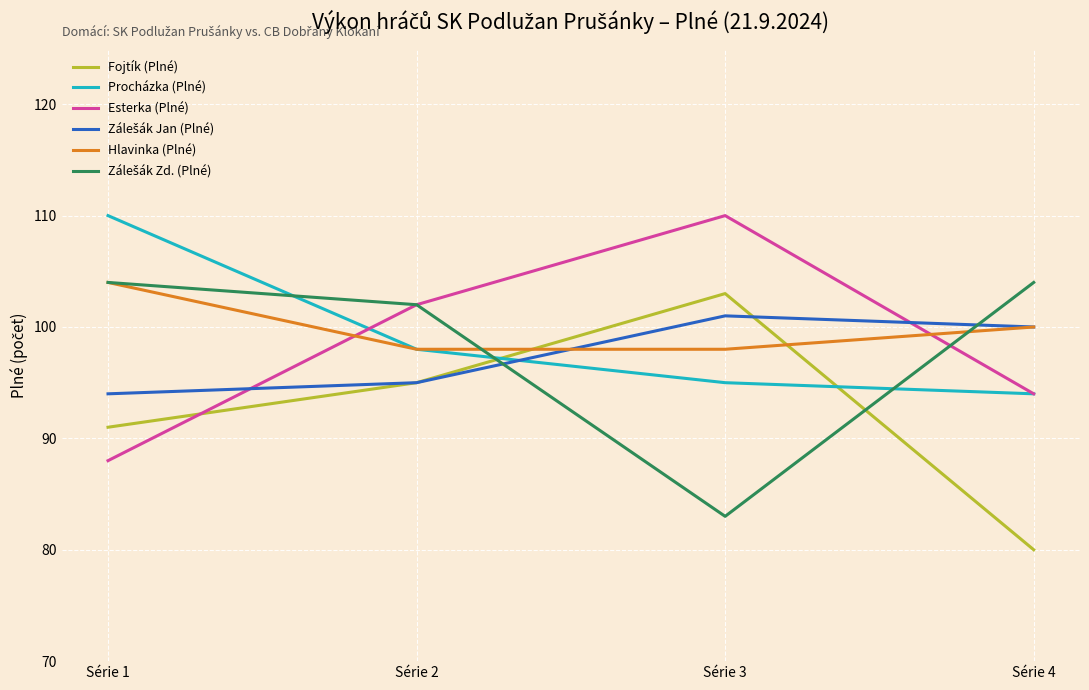

What is the smallest value displayed?

80